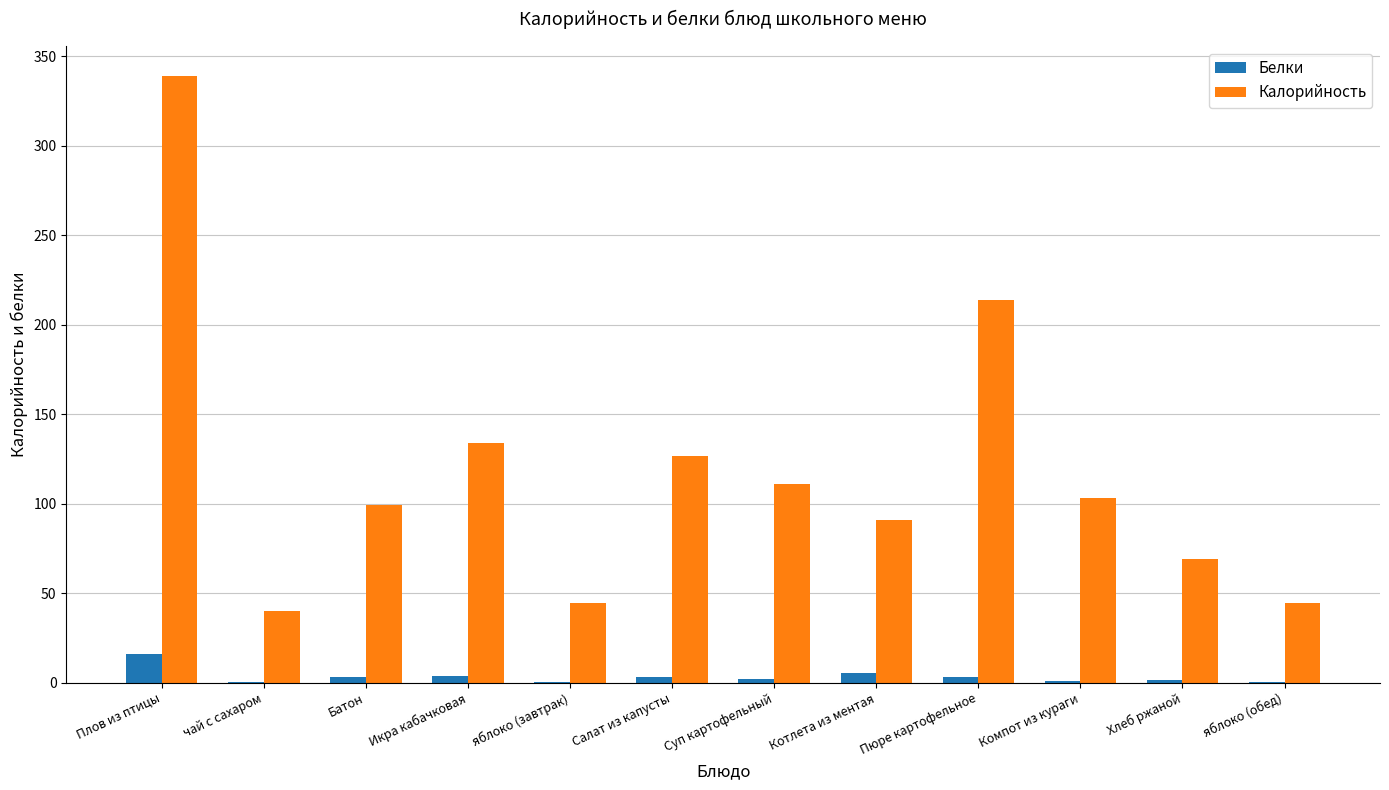

Where does the Белки series first go above 3?

Плов из птицы